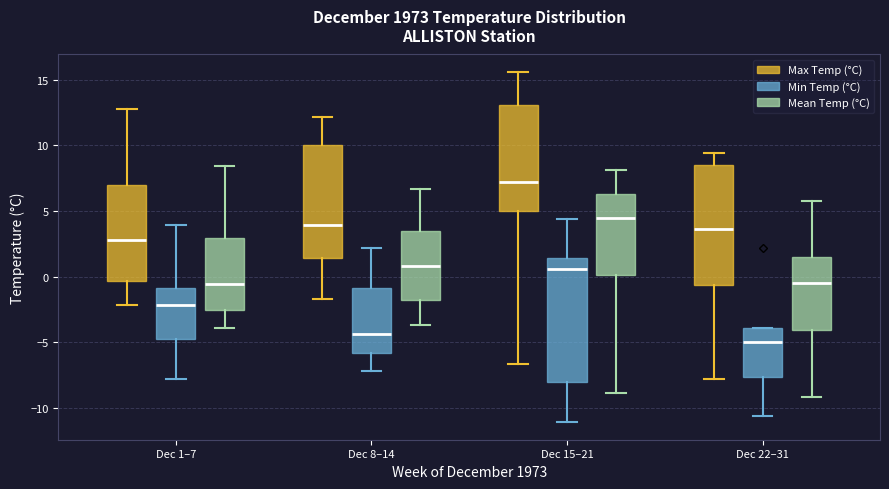

Which box's median line is the lowest?

Dec 22–31 (Min Temp (°C))